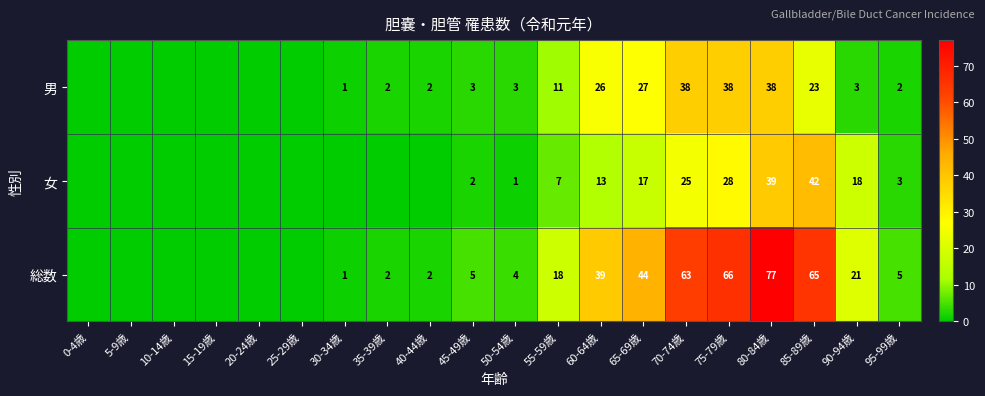

At how many categories does at least one series exceed 39?

5